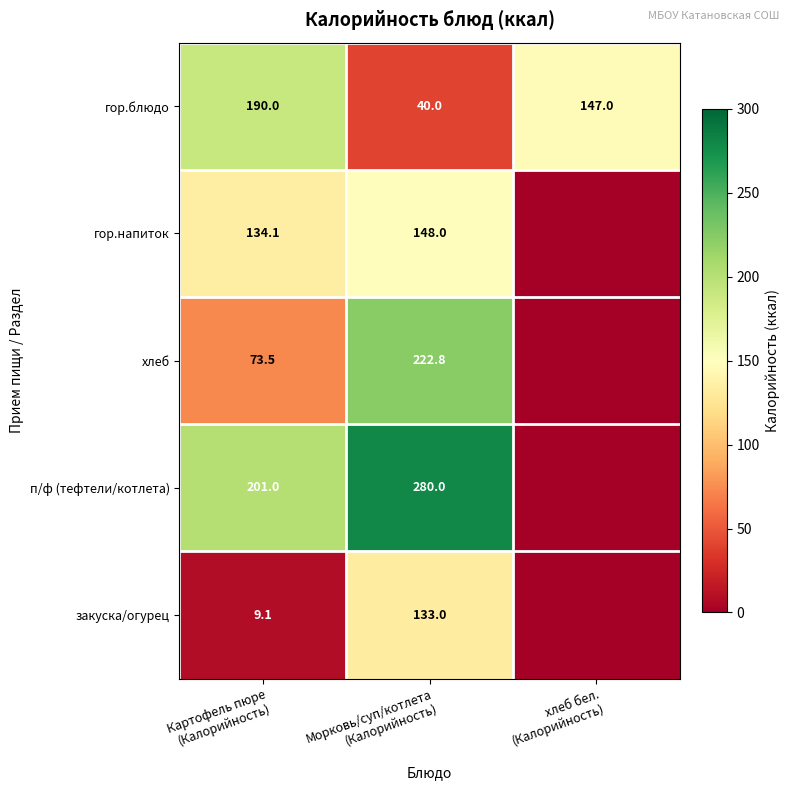

What is the difference between the maximum and minimum values in the гор.блюдо series?

150.0